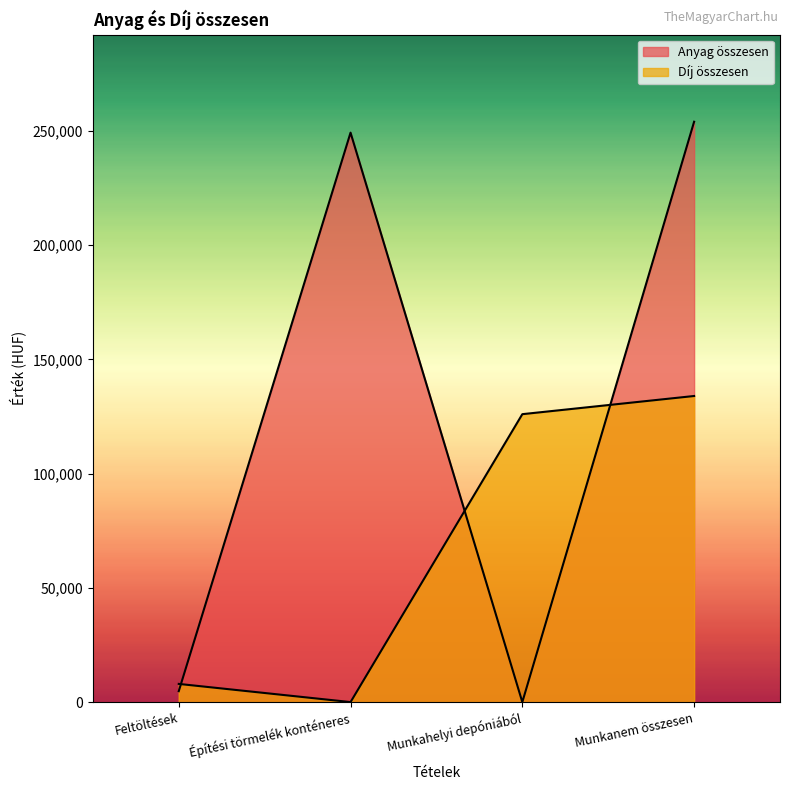

What is the greatest value displayed?

253976